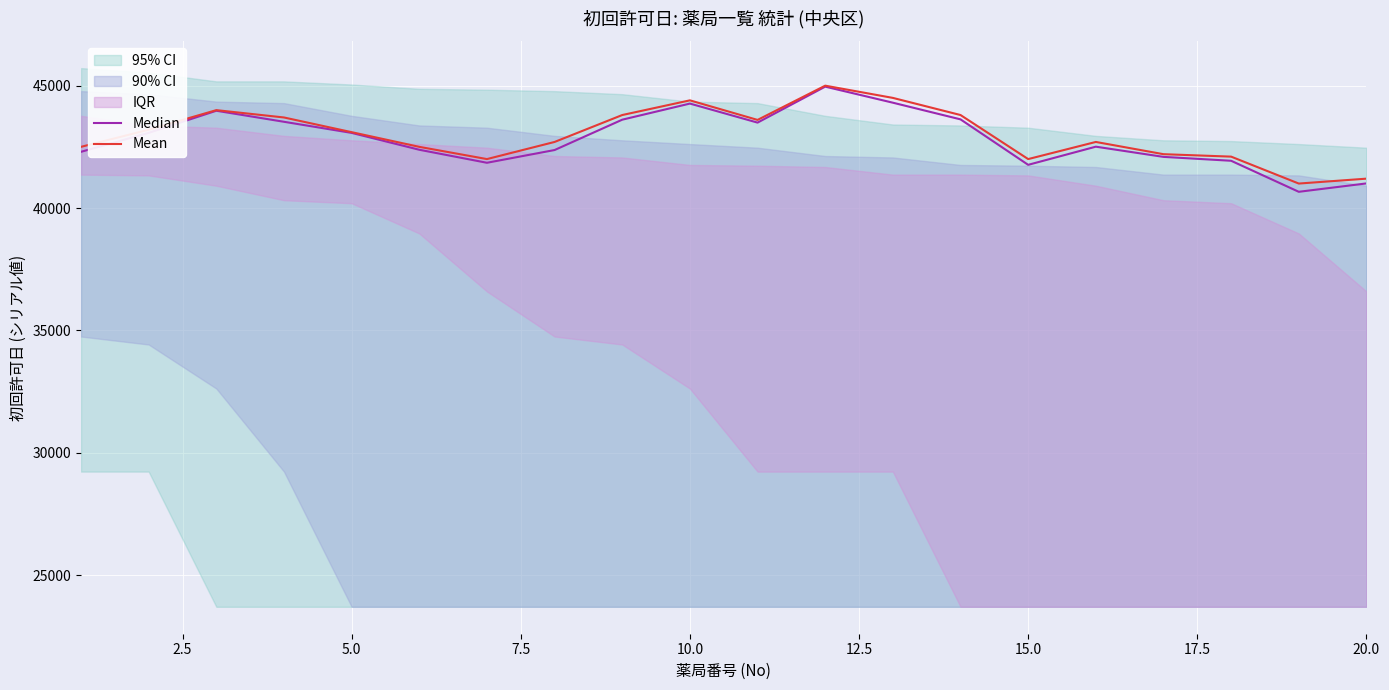

What is the lowest value of the Mean series?

41000